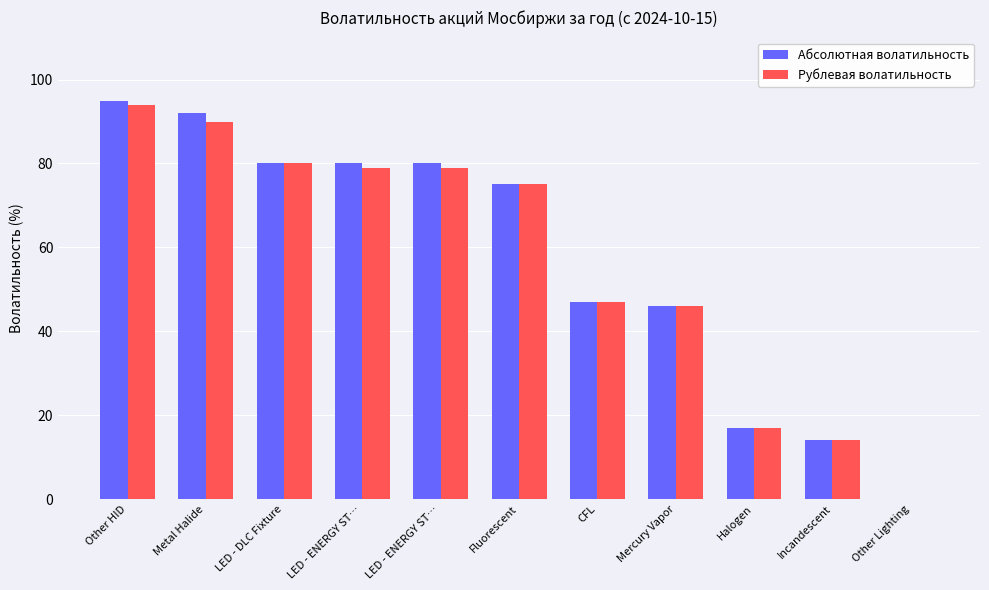

Between LED - ENERGY ST… and Other Lighting, which is larger?

LED - ENERGY ST…